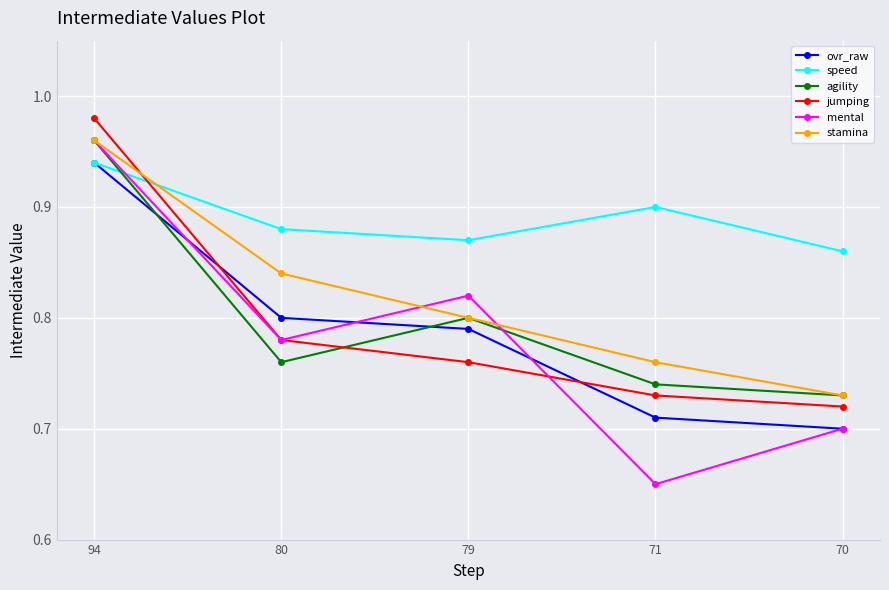

How many distinct data groups are displayed?

6